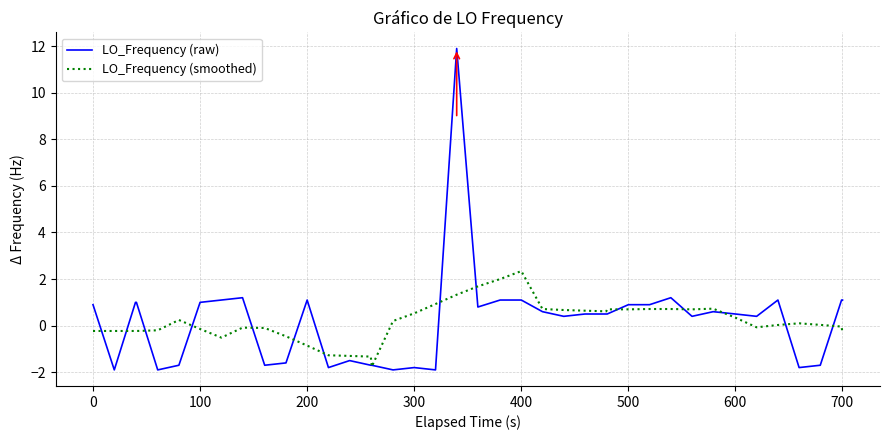

Rank the series by their maximum value, from highest to lowest.

LO_Frequency (raw), LO_Frequency (smoothed)